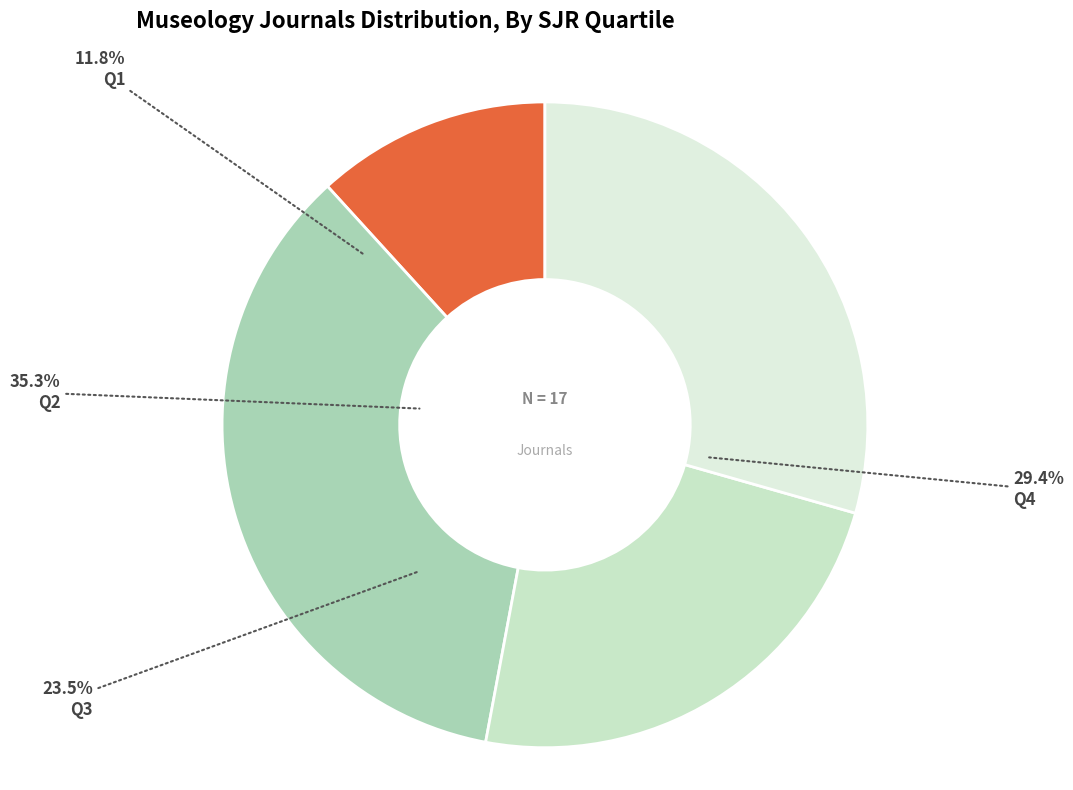

Does Q1 account for over 50% of the chart?

No